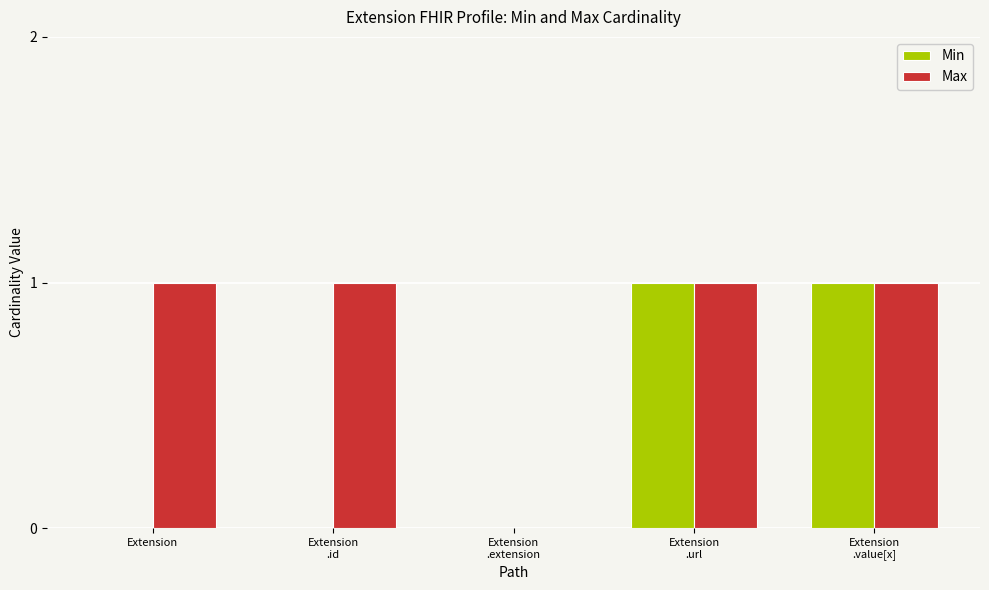

What is the highest value of the Min series?

1